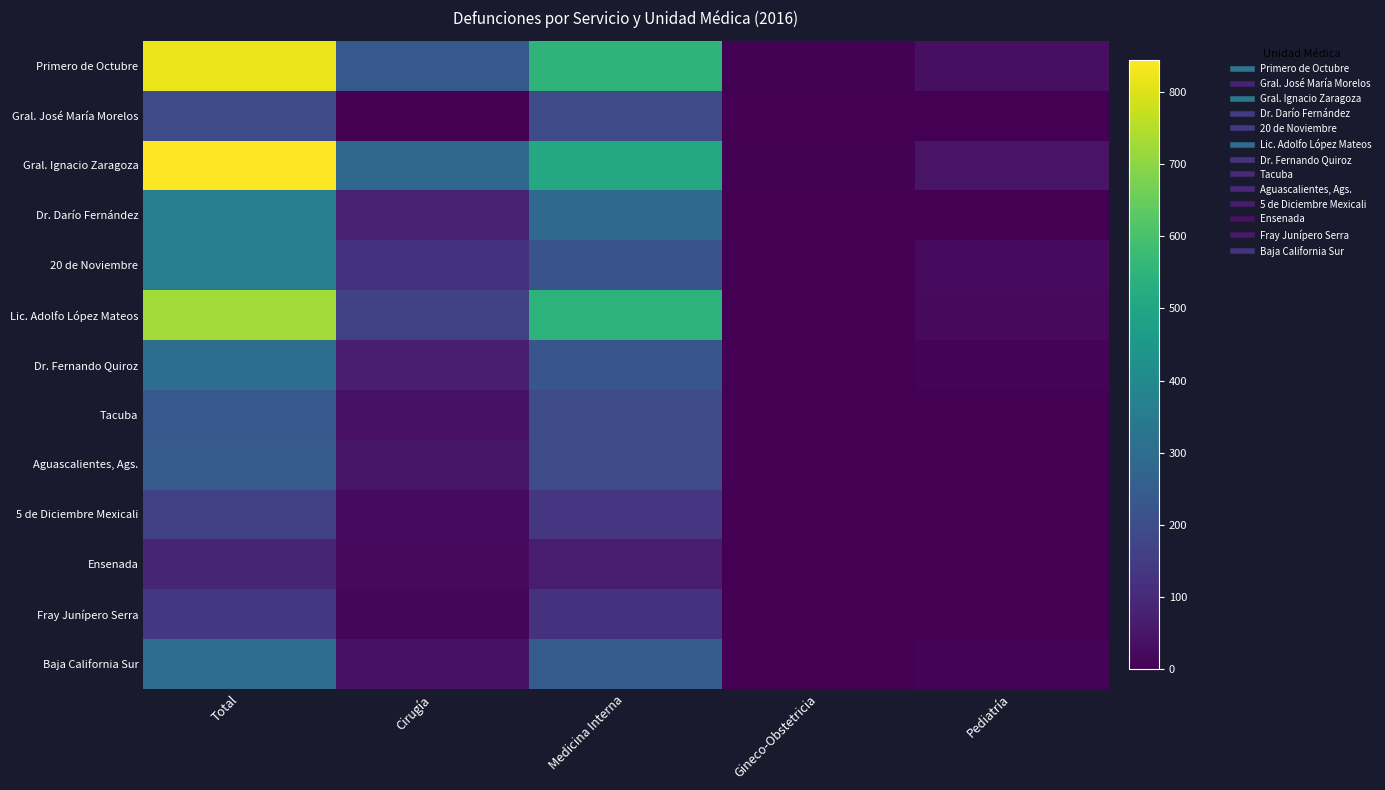

List the series in order of their peak value, lowest first.

Ensenada, Fray Junípero Serra, 5 de Diciembre Mexicali, Gral. José María Morelos, Tacuba, Aguascalientes, Ags., Baja California Sur, Dr. Fernando Quiroz, 20 de Noviembre, Dr. Darío Fernández, Lic. Adolfo López Mateos, Primero de Octubre, Gral. Ignacio Zaragoza